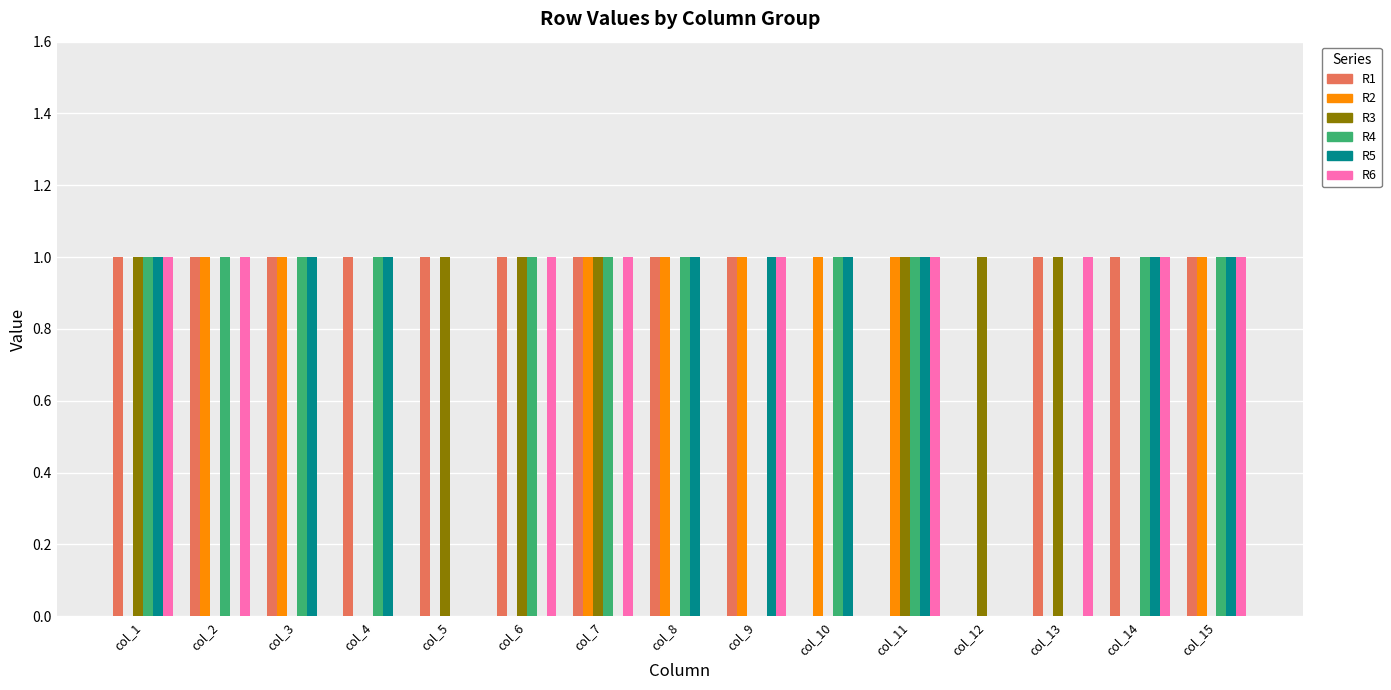

What is the total value across all series at col_13?

3